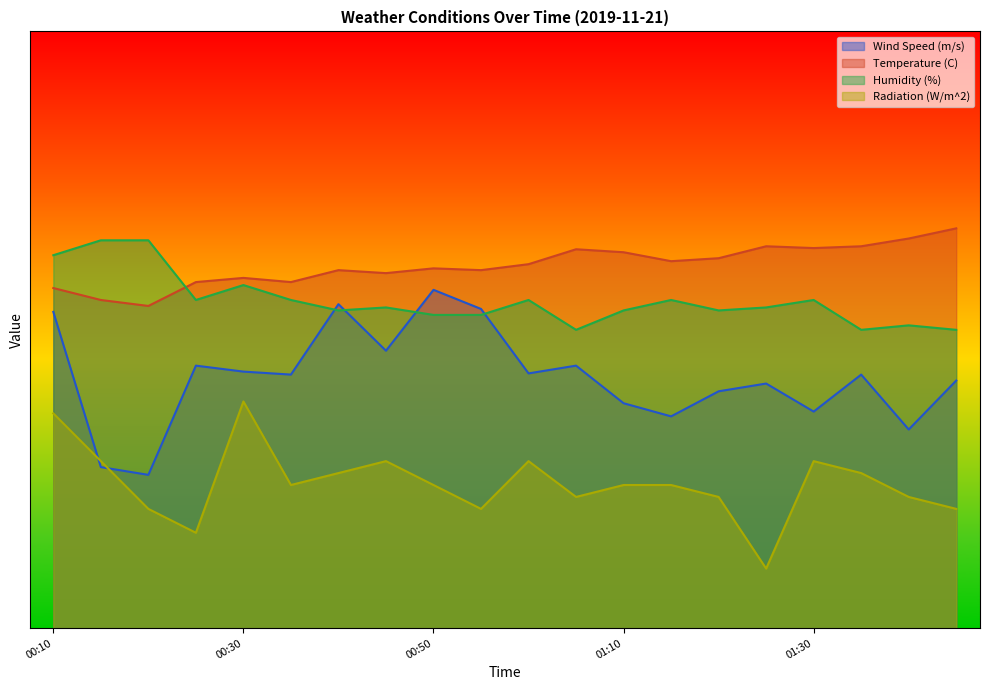

How many values in the Humidity (%) series exceed 21?

14